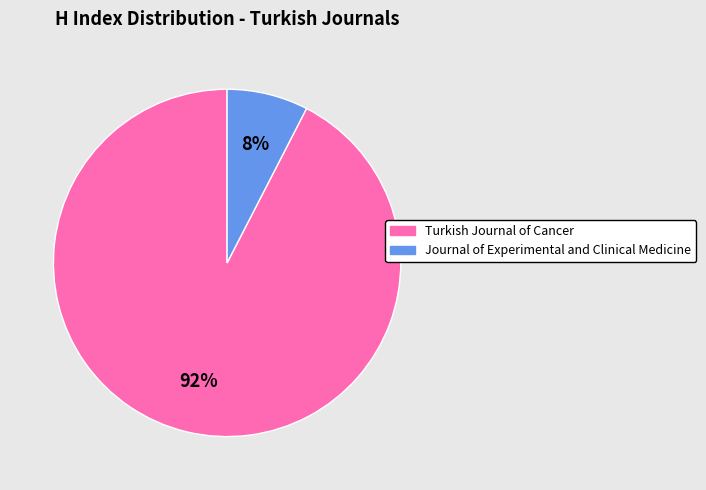

Does Journal of Experimental and Clinical Medicine represent more than half of the total?

No